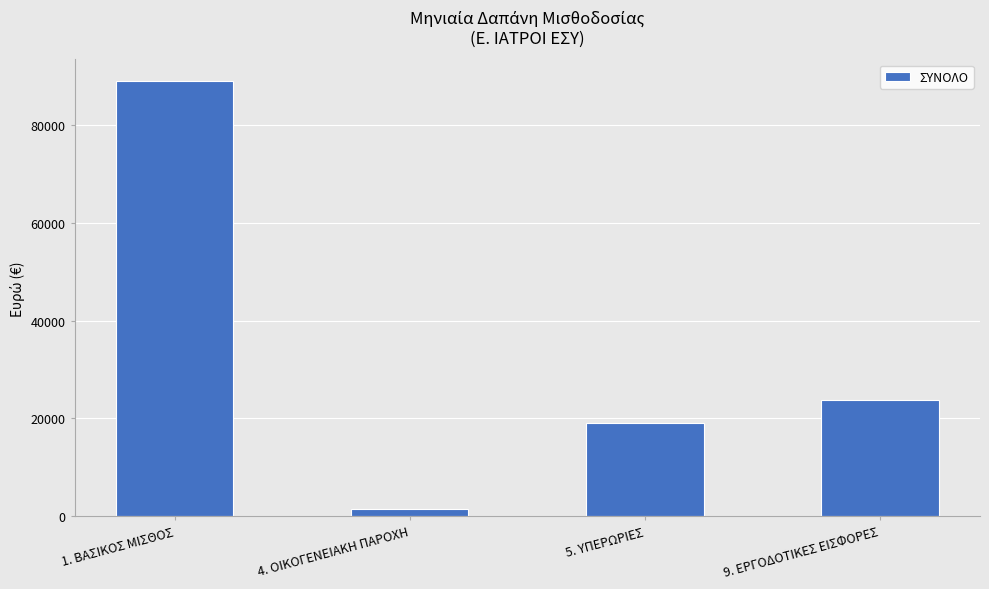

What is the smallest value displayed?

1510.0